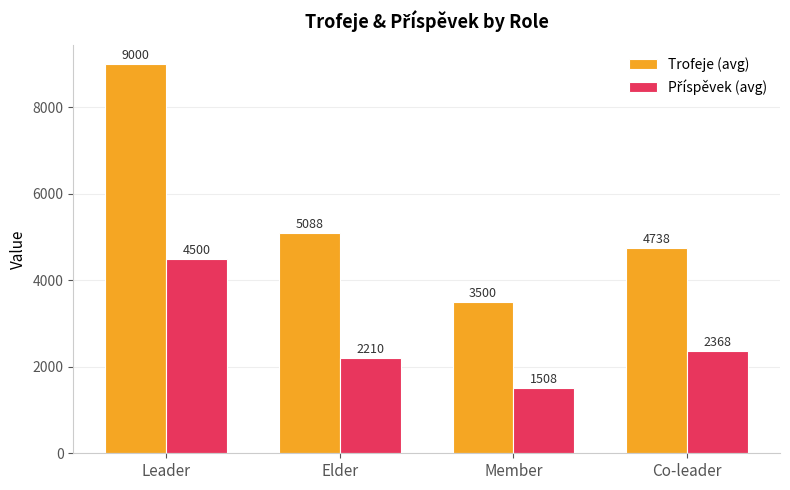

At which category is the sum across all series the highest?

Leader